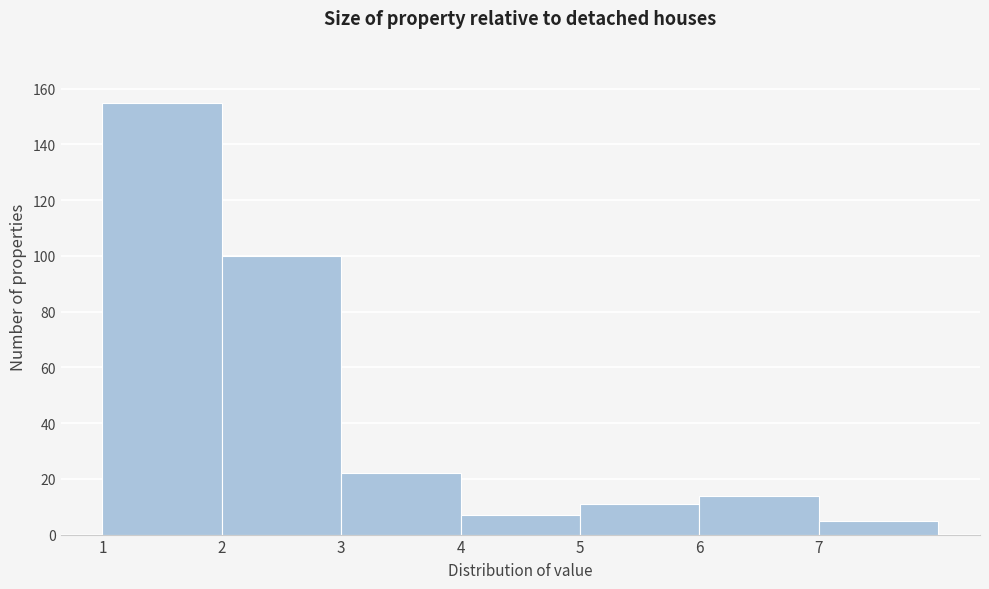

Reading left to right, list every bar in this chart as the range it spans on the x-axis followed by its height. The values are not printed on the chart, so give them approximately, as read against the axis.

1 to 2: 156
2 to 3: 100
3 to 4: 22
4 to 5: 8
5 to 6: 12
6 to 7: 14
7 to 8: 6